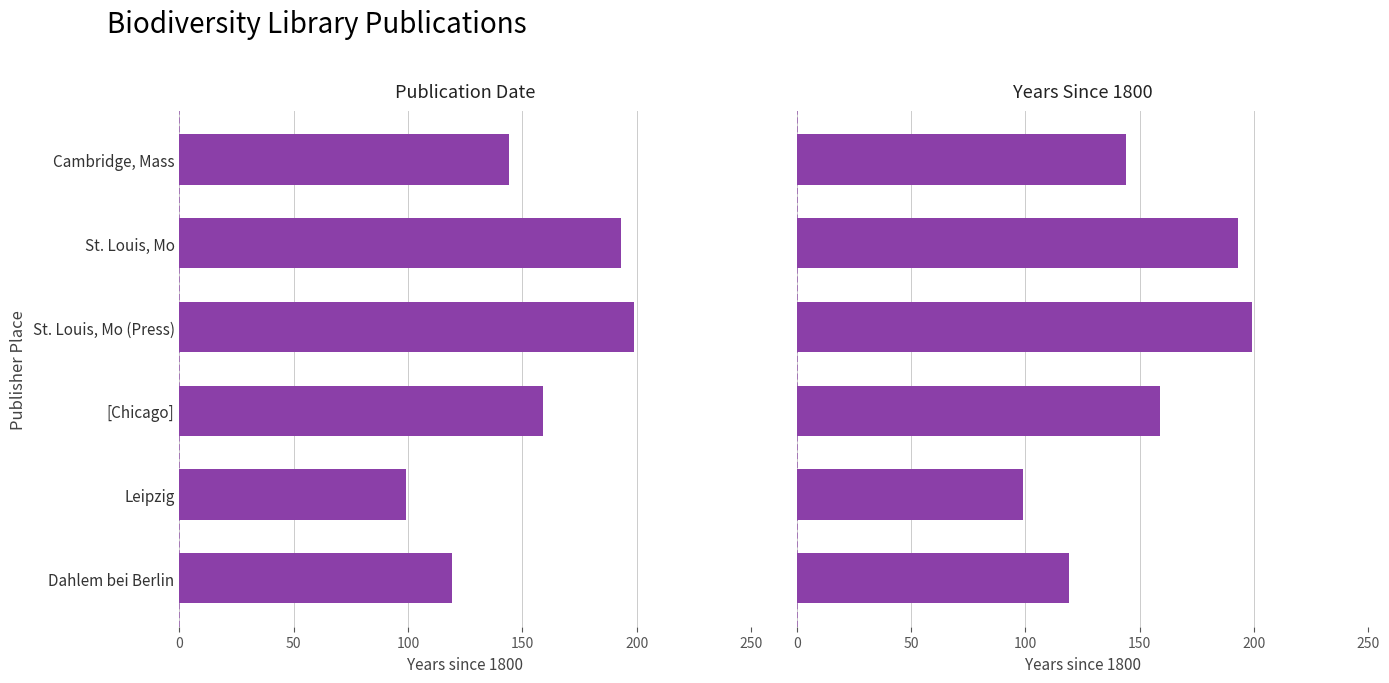

How many values exceed 159?

2